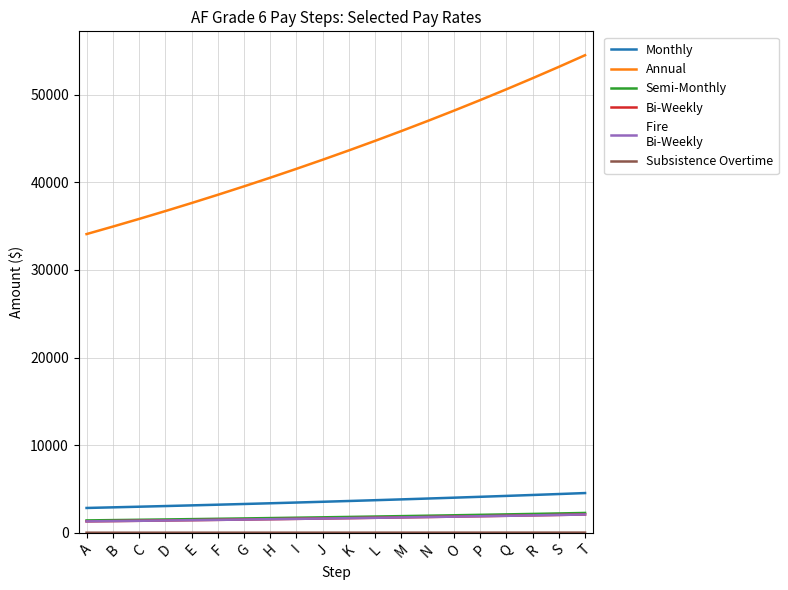

What is the spread (max minus min) of values at D?

36695.8